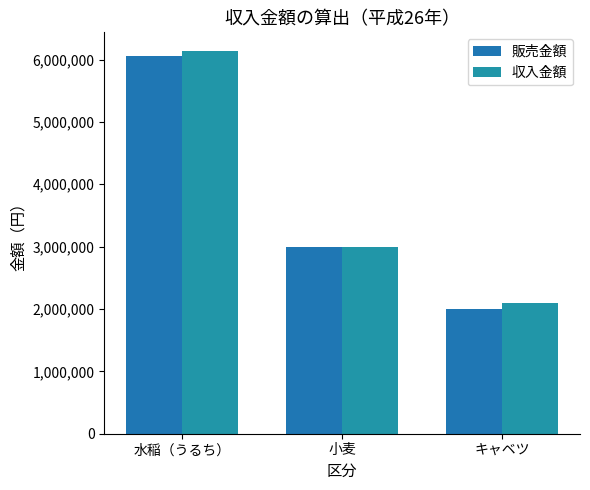

List the labels in order of 収入金額 value, smallest first.

キャベツ, 小麦, 水稲（うるち）